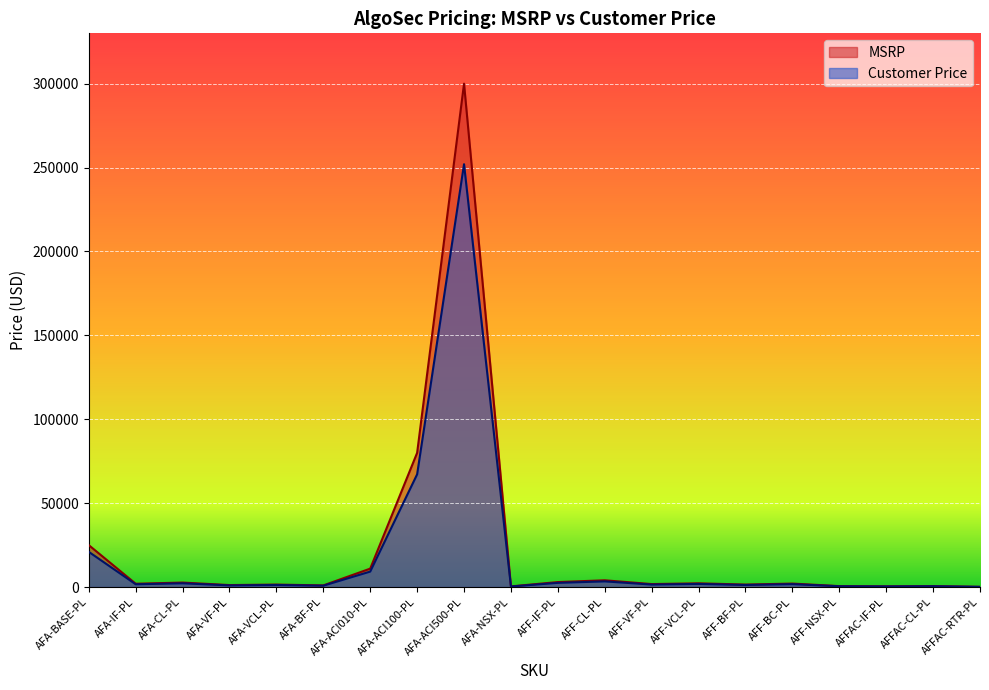

Is it true that Customer Price equals 171.6 at AFFAC-RTR-PL?

False